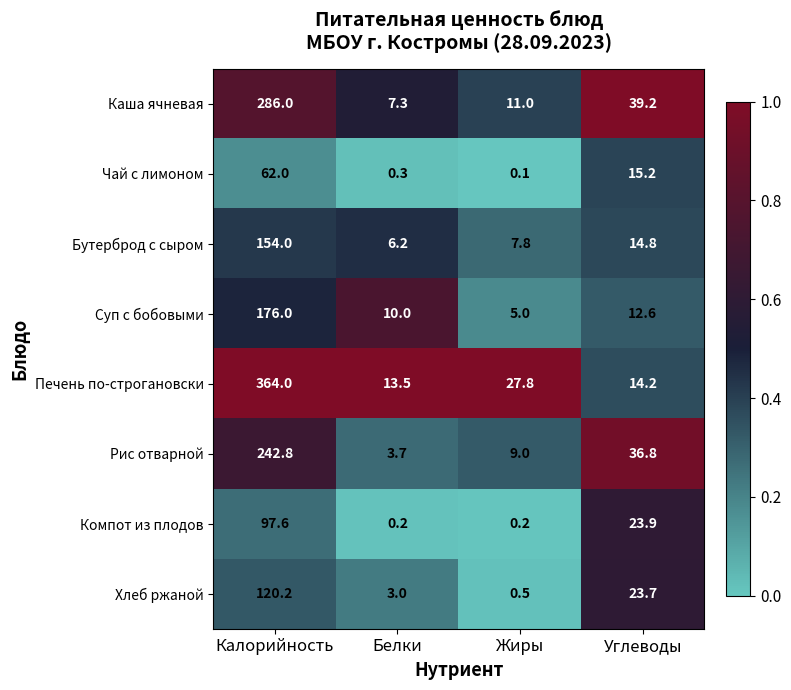

At which category does the chart reach its minimum across all series?

Жиры